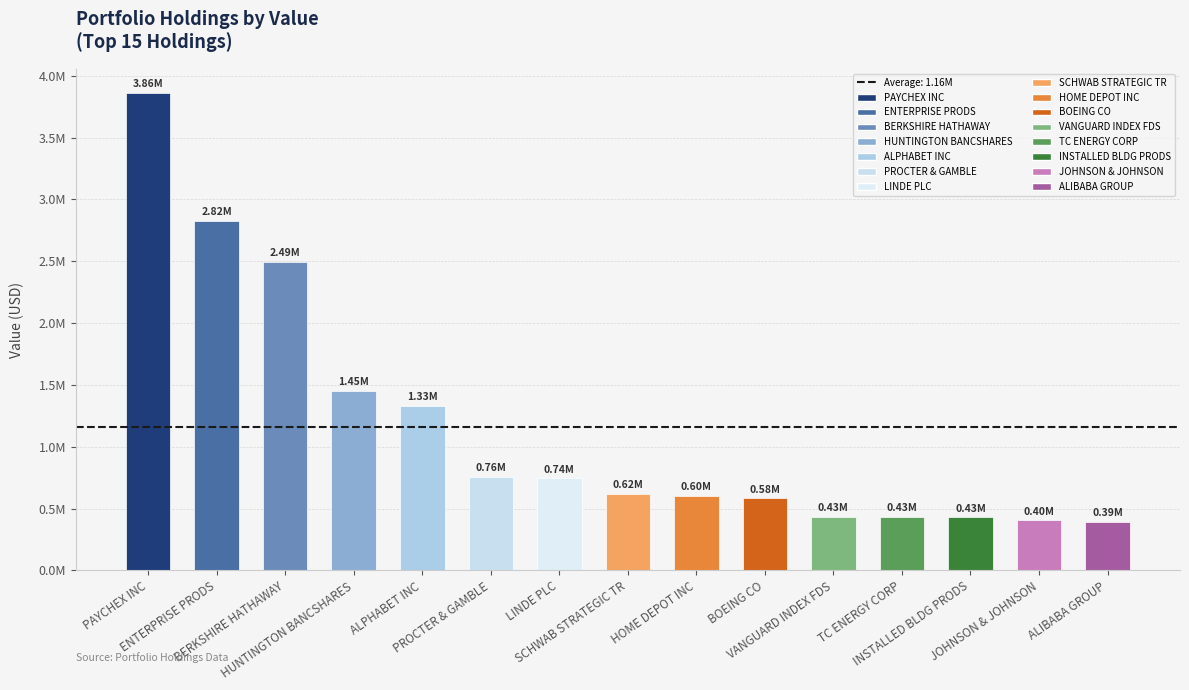

List the labels in order of value, largest first.

PAYCHEX INC, ENTERPRISE PRODS, BERKSHIRE HATHAWAY, HUNTINGTON BANCSHARES, ALPHABET INC, PROCTER & GAMBLE, LINDE PLC, SCHWAB STRATEGIC TR, HOME DEPOT INC, BOEING CO, VANGUARD INDEX FDS, TC ENERGY CORP, INSTALLED BLDG PRODS, JOHNSON & JOHNSON, ALIBABA GROUP